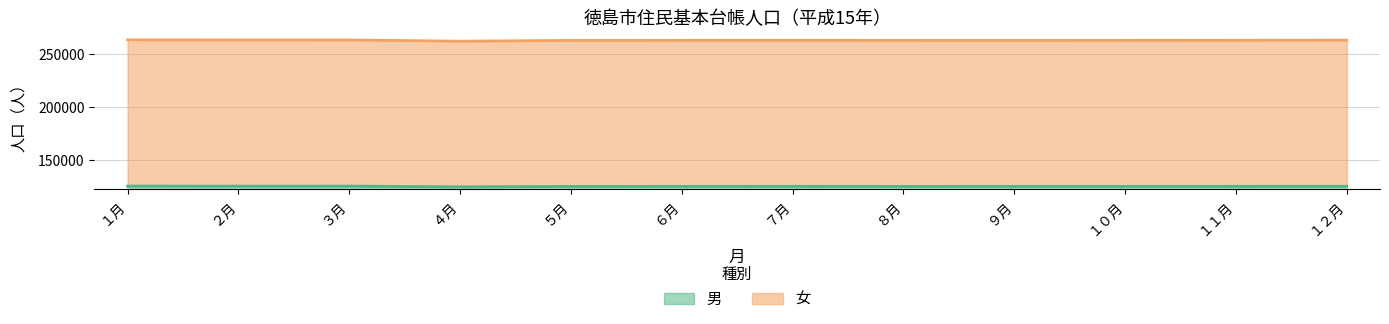

What is the maximum value shown in the chart?

263673